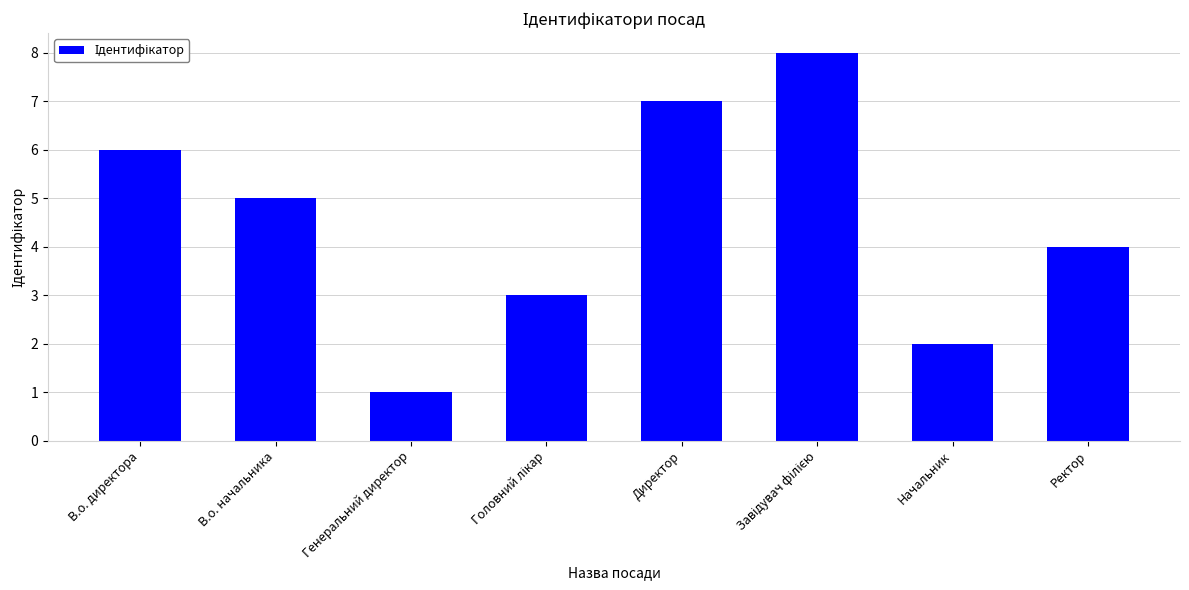

The chart shows a value of 1 at Генеральний директор. True or false?

True